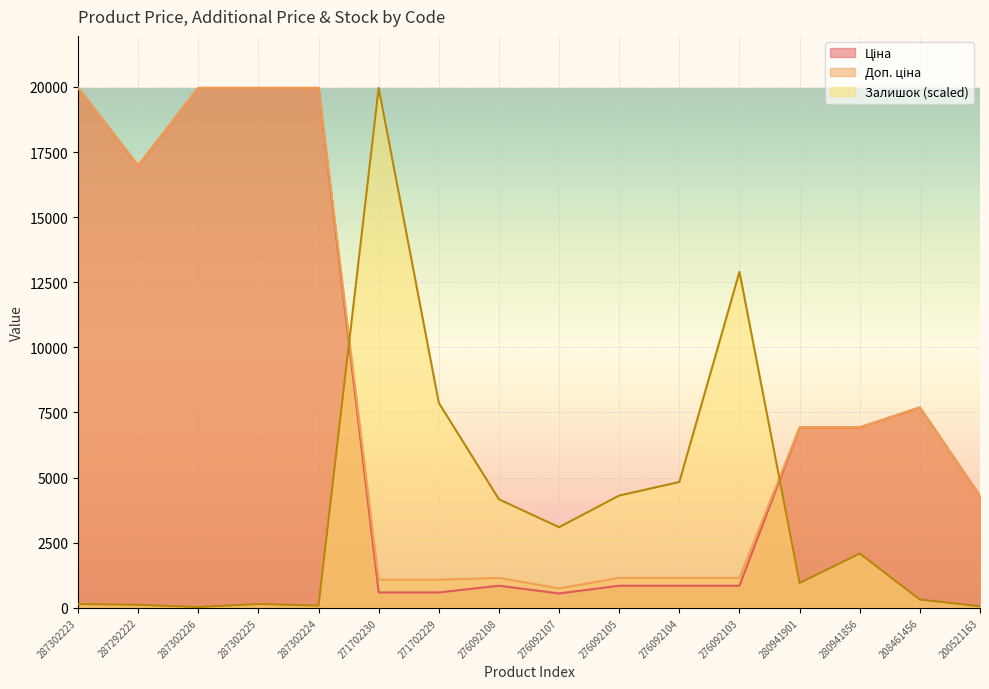

What is the value of the Ціна point at the 6th from the left?

589.9